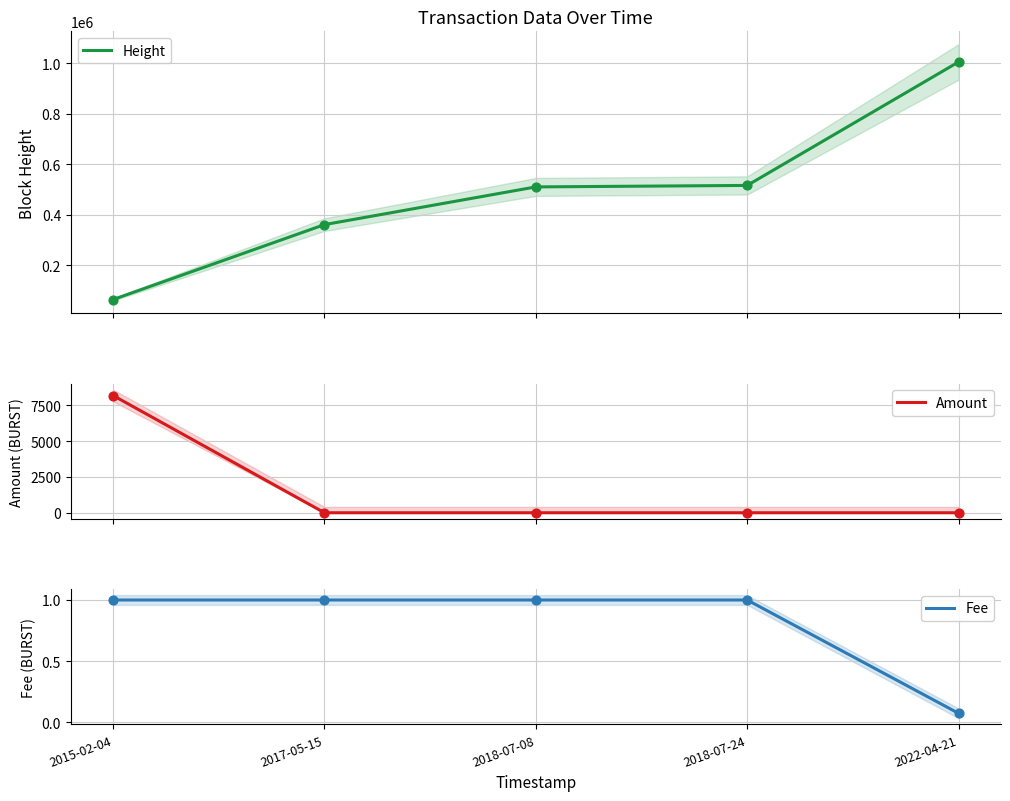

At which category is the sum across all series the highest?

2022-04-21